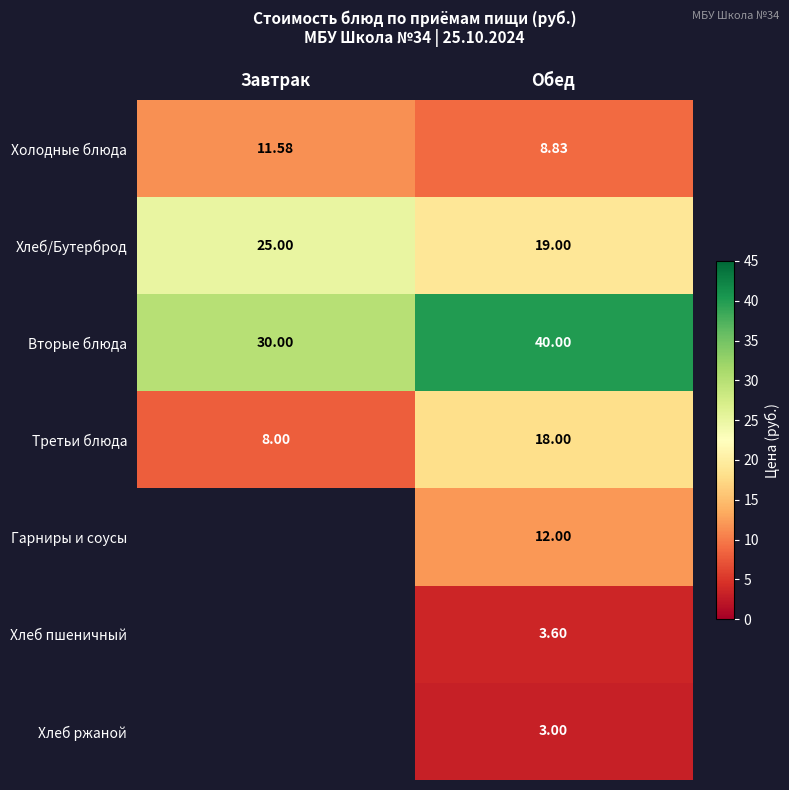

What is the sum of the Третьи блюда values at Обед and Завтрак?

26.0